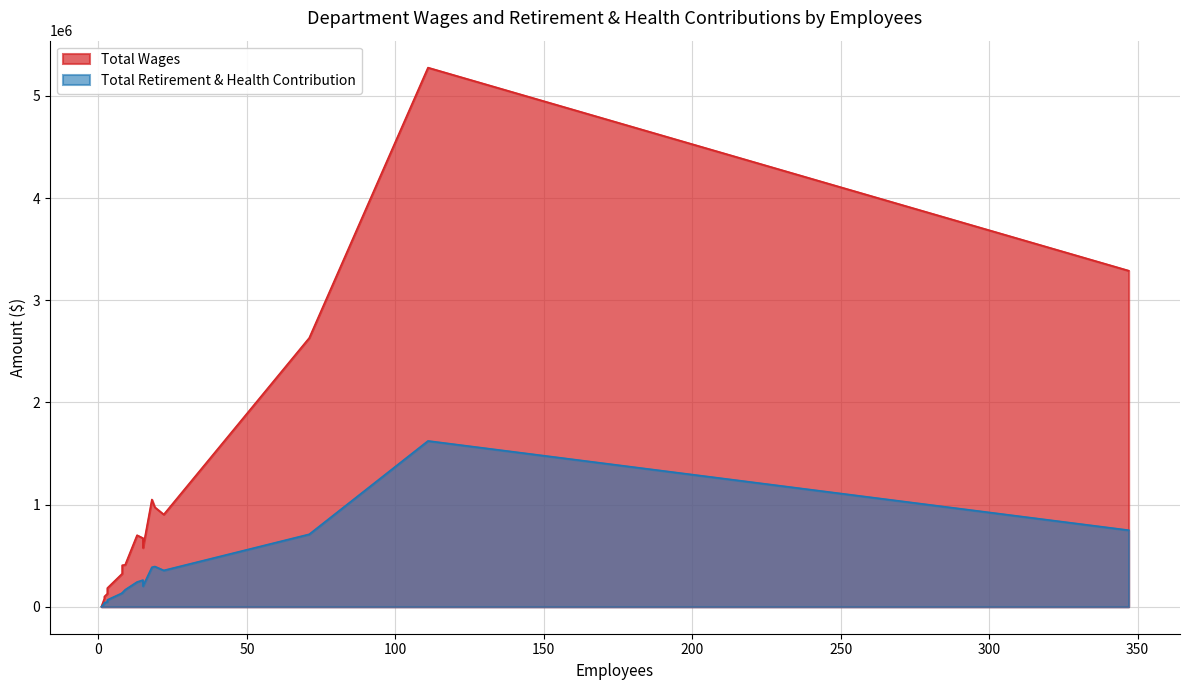

Reading left to right, list all the values displayed in this chart.

Total Wages: Police=5277487	Parks & Leisure Services=3289932	Fire=2631504	Public Works - Engineering=1049994	Finance=973832	Public Works - Refuse=903061	Community Development=700226	Public Works - Water=671683	Administrative Services=576916	Public Works - Wwtf=410878	Public Works - Shop=406113	Public Works - Streets=324131	Public Works - Laboratory=183036	Airport=128334	Public Works  - Water=99613	Public Works - Sewer=80565	Apa=1626
Total Retirement & Health Contribution: Police=1623244	Parks & Leisure Services=749601	Fire=709547	Public Works - Engineering=386823	Finance=394095	Public Works - Refuse=355903	Community Development=242511	Public Works - Water=260954	Administrative Services=201554	Public Works - Wwtf=166487	Public Works - Shop=136277	Public Works - Streets=134351	Public Works - Laboratory=67130	Airport=47725	Public Works  - Water=39916	Public Works - Sewer=33011	Apa=0